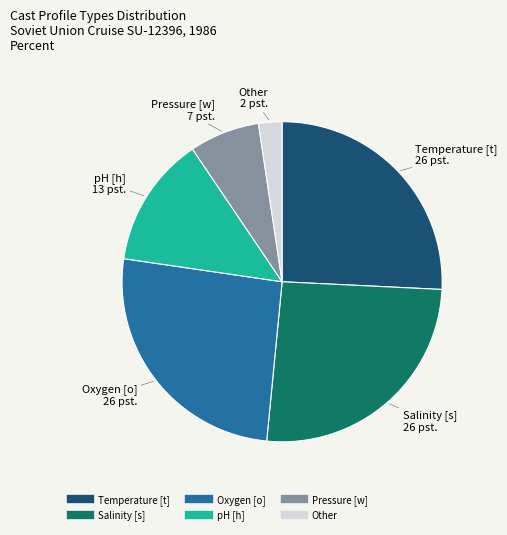

Does any single category account for the majority?

No